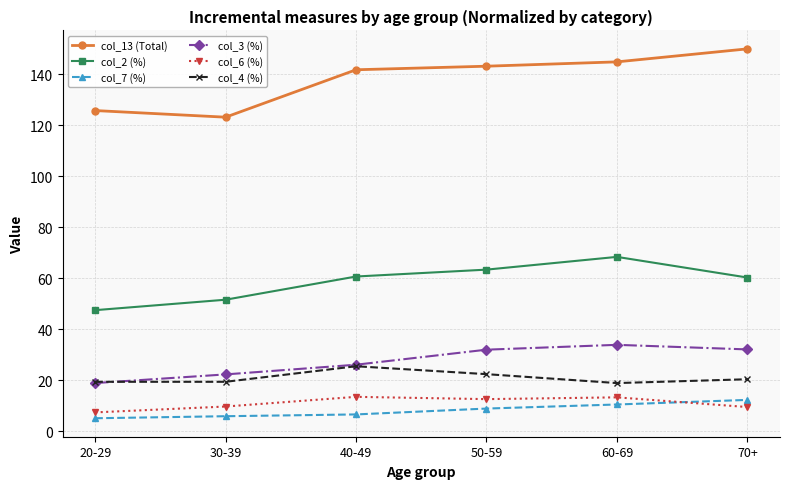

True or false: col_2 (%) has a value of 26.0 at 60-69.

False